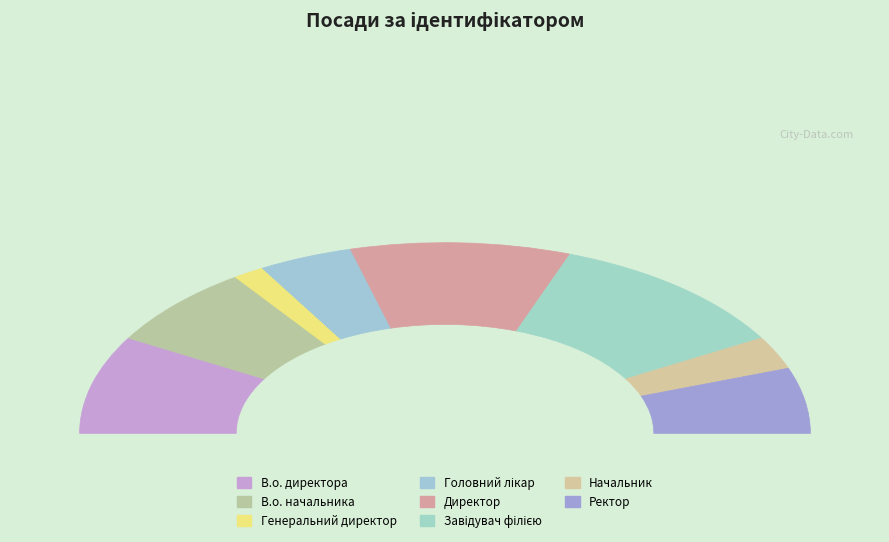

How many segments does this pie chart have?

8